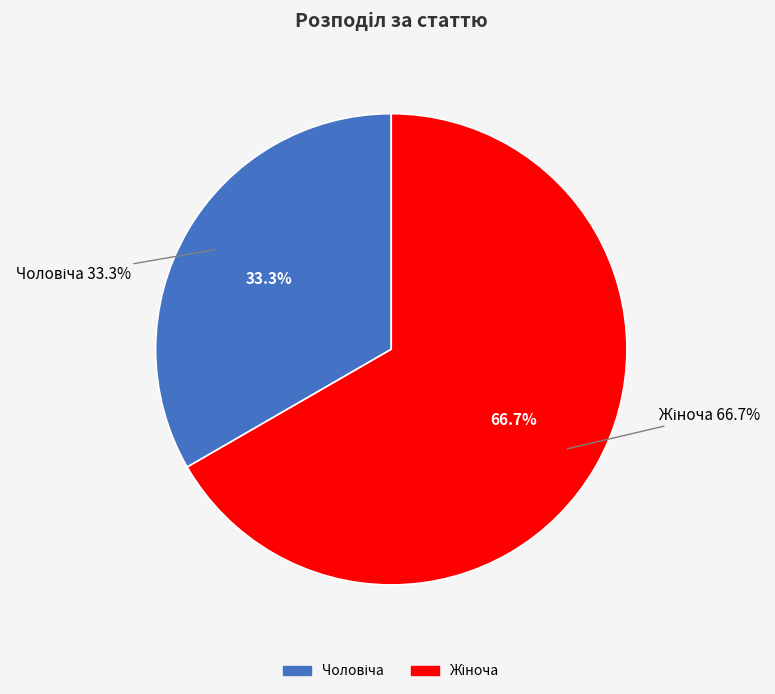

Count the number of slices in the pie.

2